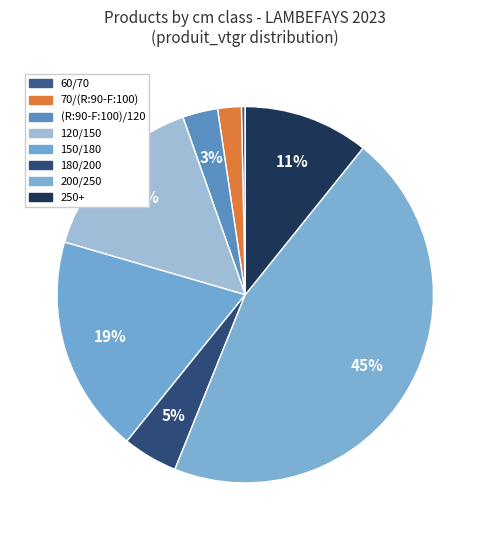

What is the largest slice in the pie chart?

200/250